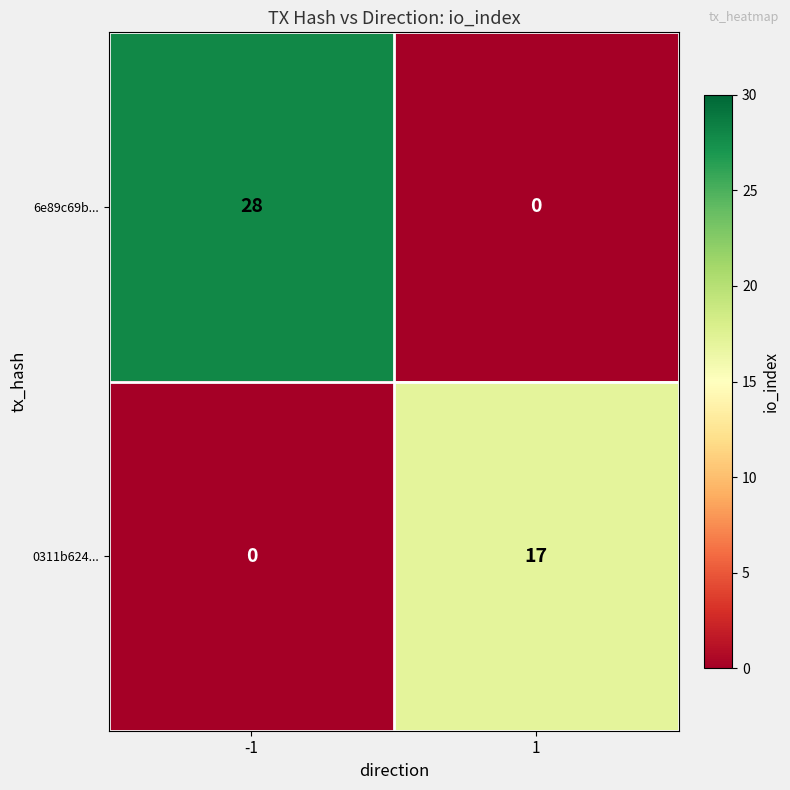

Rank the series at 1 from highest to lowest value.

0311b624..., 6e89c69b...